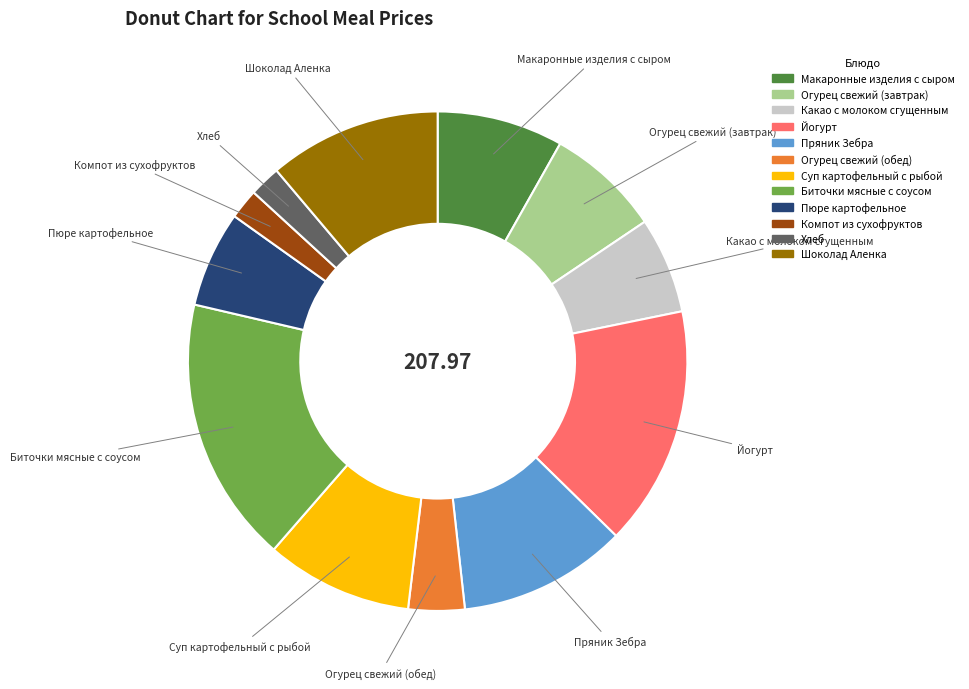

Does Йогурт account for over 50% of the chart?

No